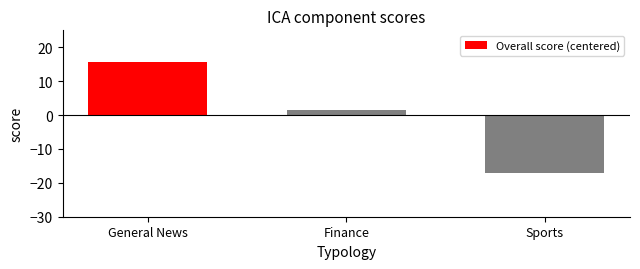

What is the approximate value at Finance?

1.5